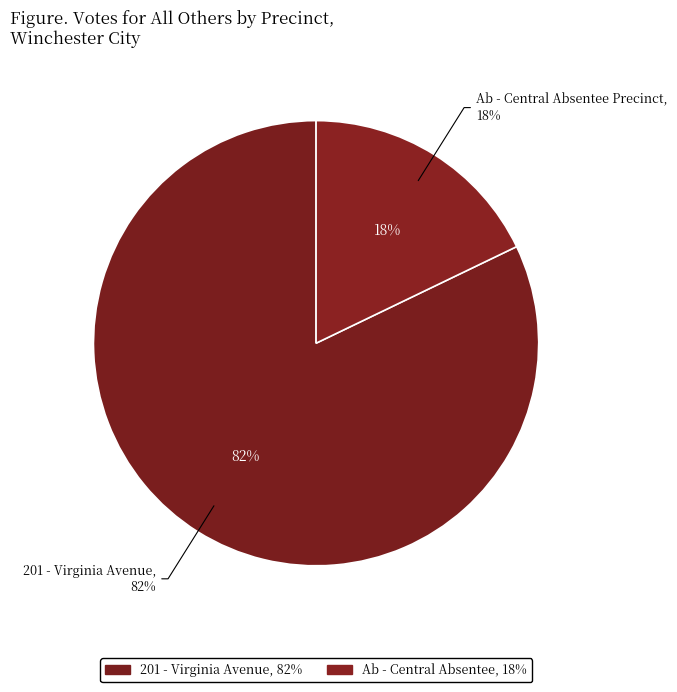

True or false: Ab - Central Absentee Precinct accounts for 28% of the total.

False